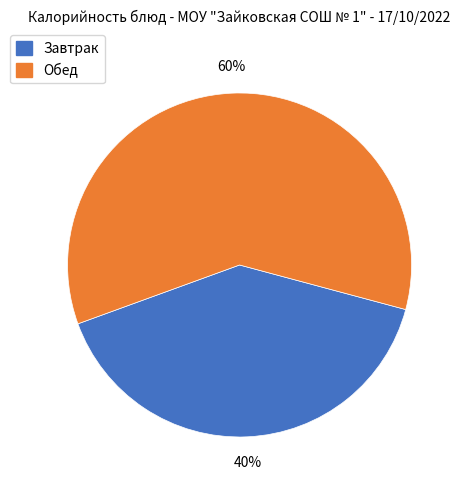

Count the number of slices in the pie.

2